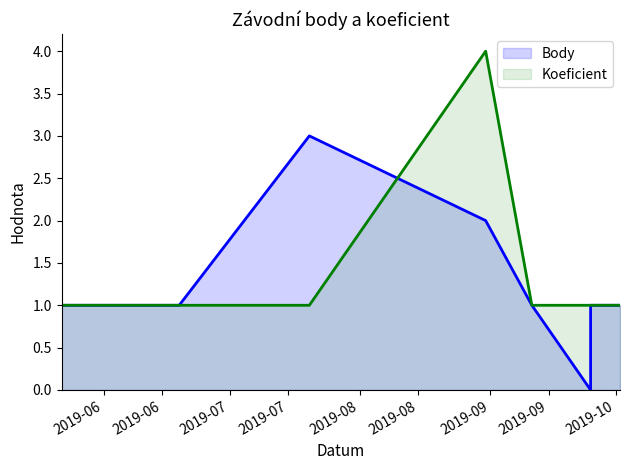

At how many categories does at least one series exceed 0?

10